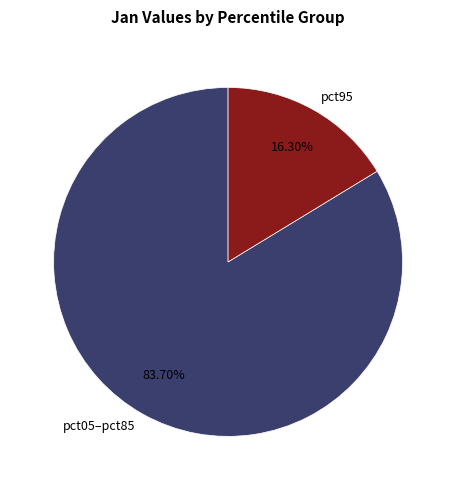

What is the smallest slice in the pie chart?

pct95